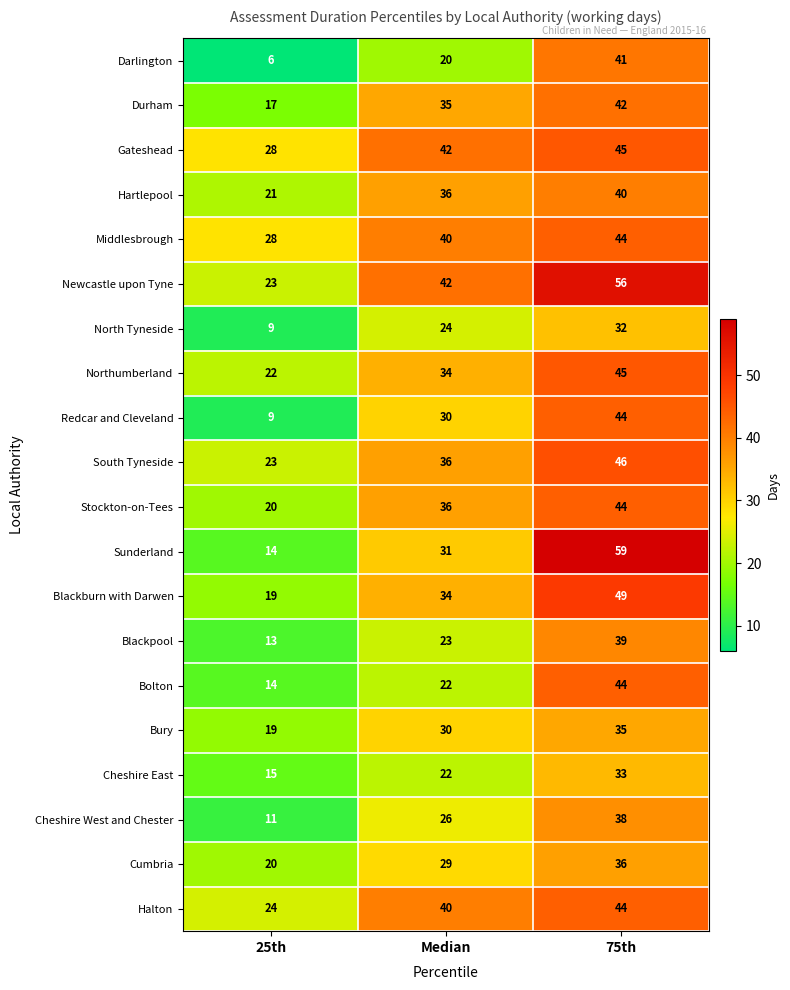

Where is Middlesbrough nearest to the value 36?

Median